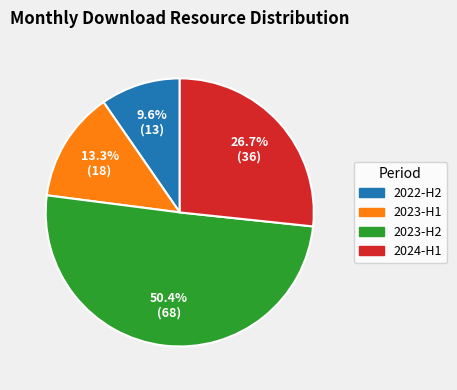

Between 2024-H1 and 2022-H2, which is larger?

2024-H1